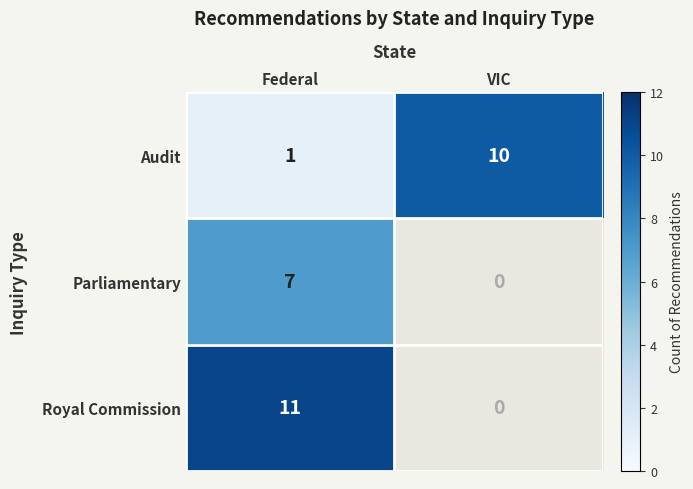

What is the spread (max minus min) of values at Federal?

10